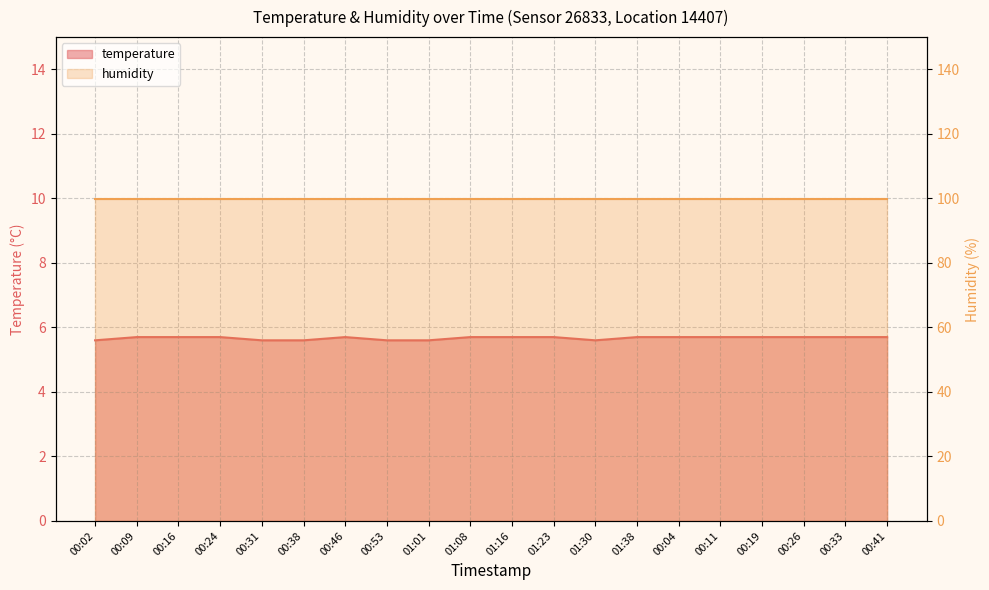

True or false: there are more than 0 points higher than both neighbors.

True